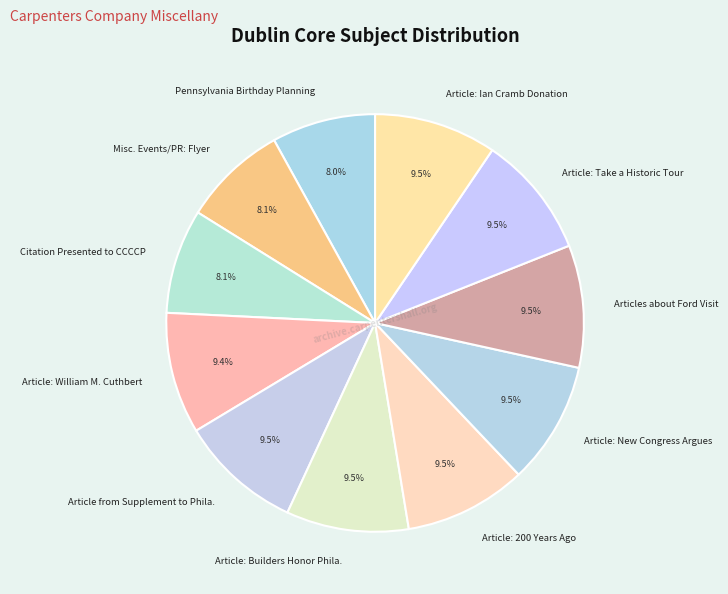

What is the total percentage of Citation Presented to CCCCP and Article: Builders Honor Phila.?

17.6%